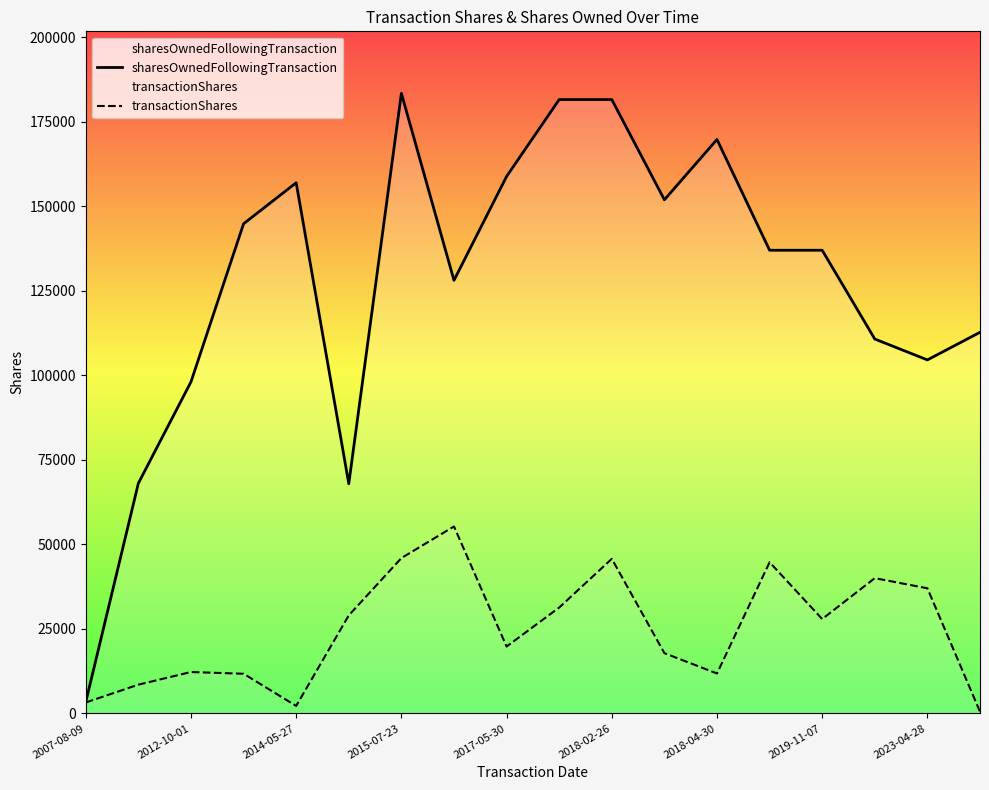

How many categories are shown in the chart?

18